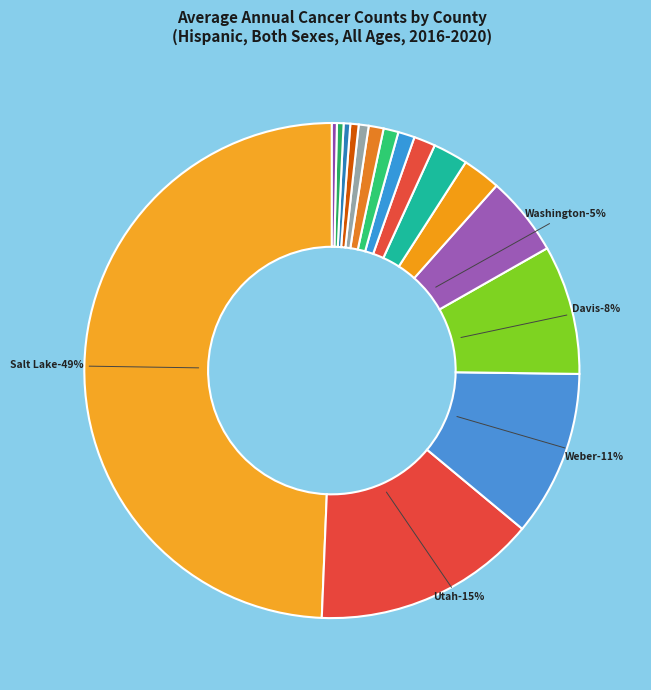

True or false: Salt Lake County accounts for 63% of the total.

False